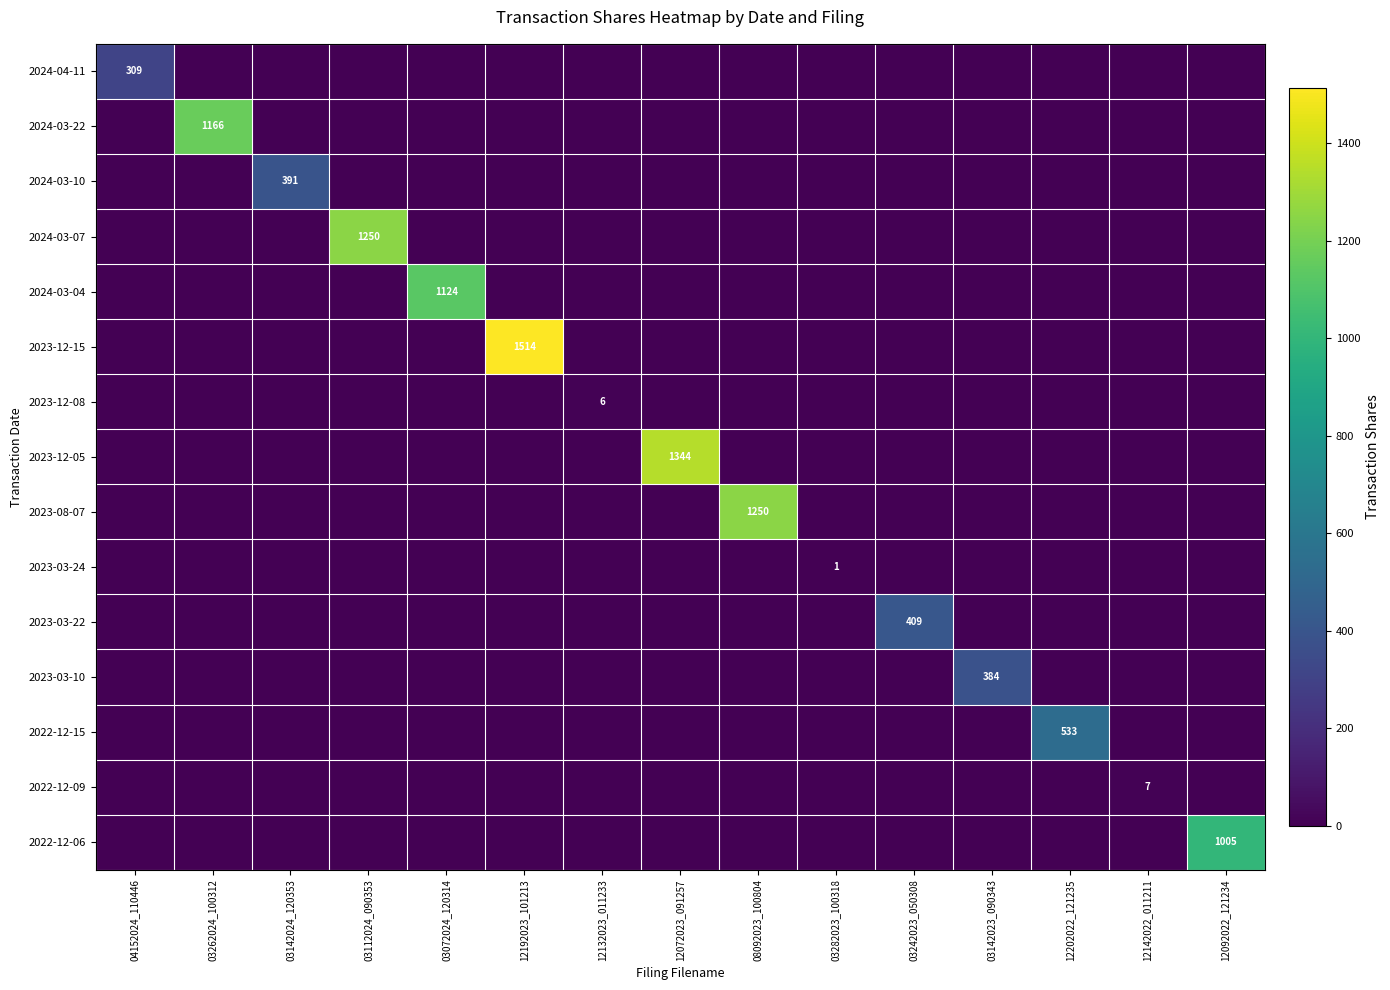

Is it true that 2023-12-05 equals 363 at 12072023_091257?

False